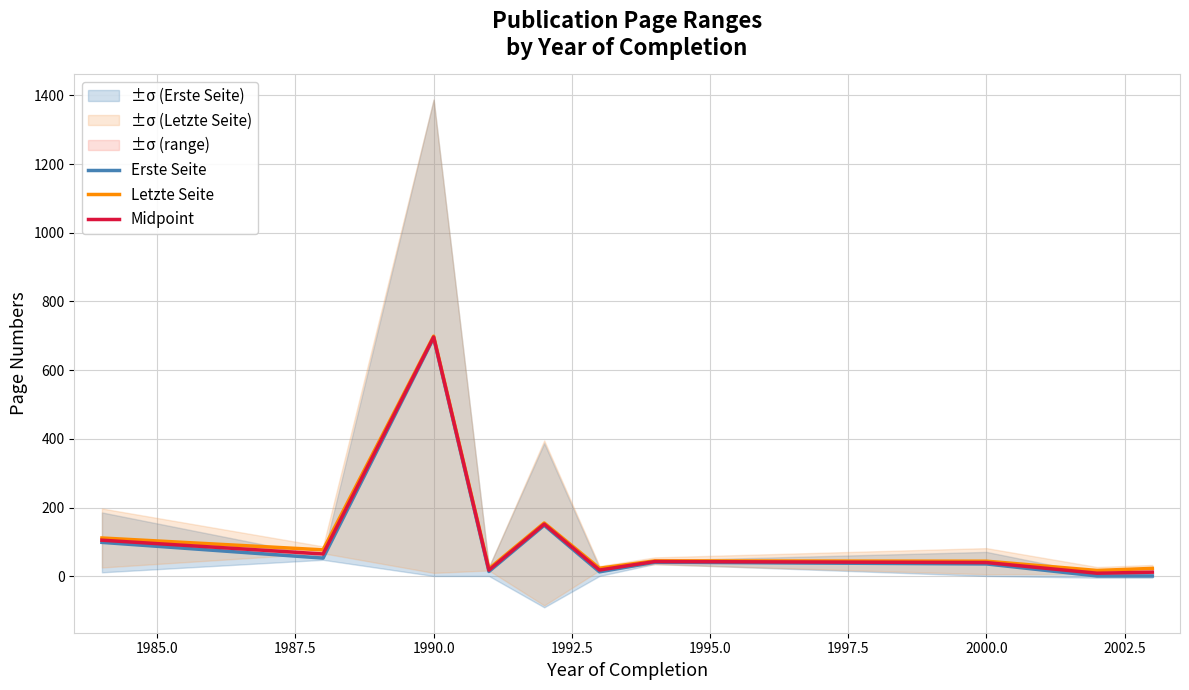

True or false: Midpoint has a value of 696.5 at 1990.0.

True